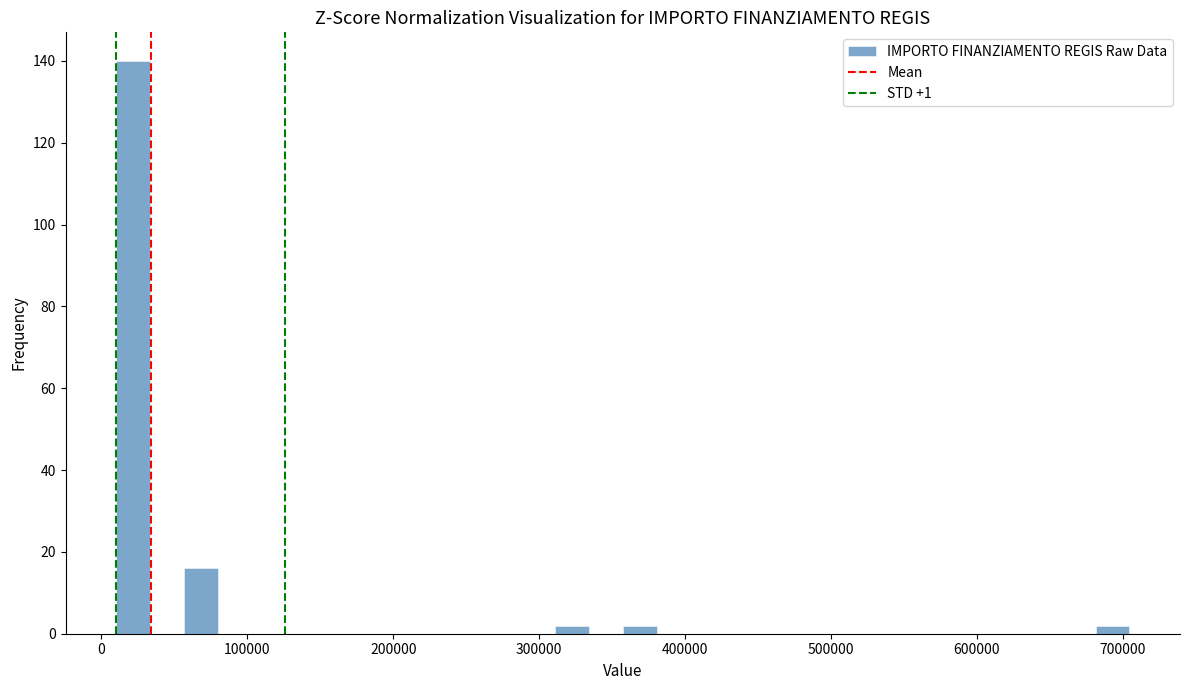

Read against the x-axis, roughly where is the centre of the tallest bar?

20000